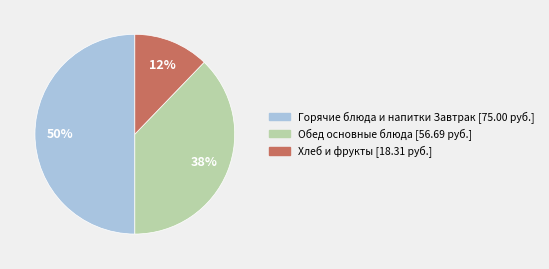

To the nearest percent, what is the difference between the largest and smallest slice percentages?

38%